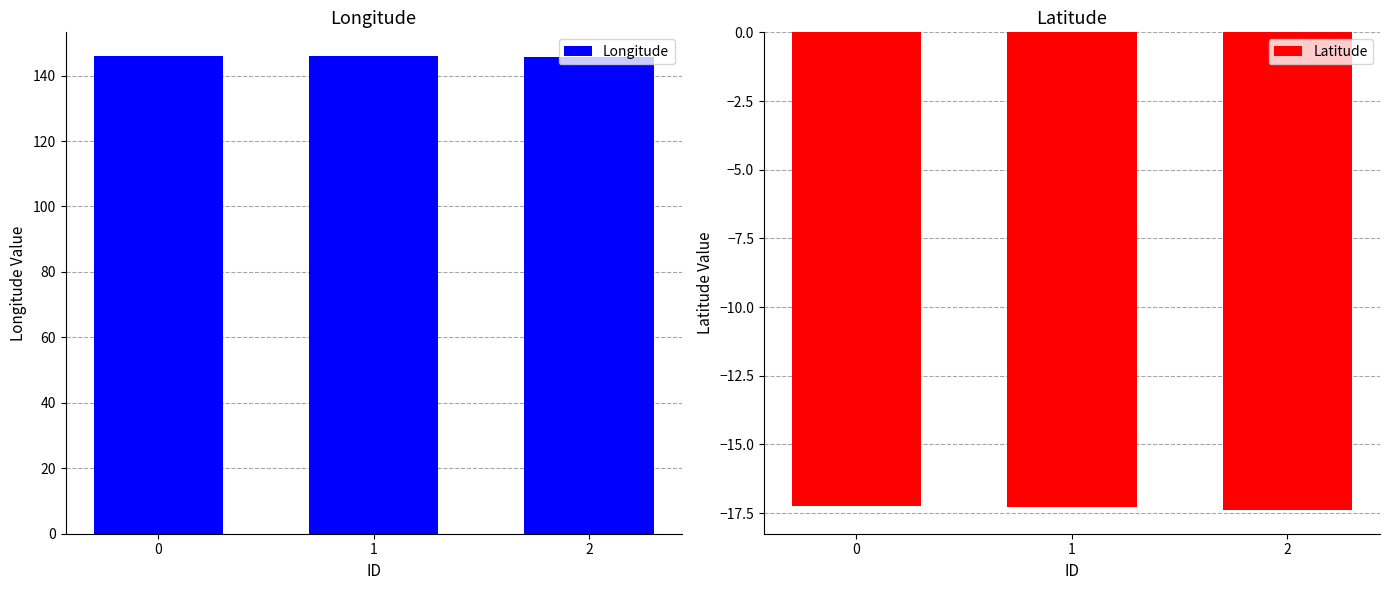

At 0, list the series in order from smallest to largest.

Latitude, Longitude